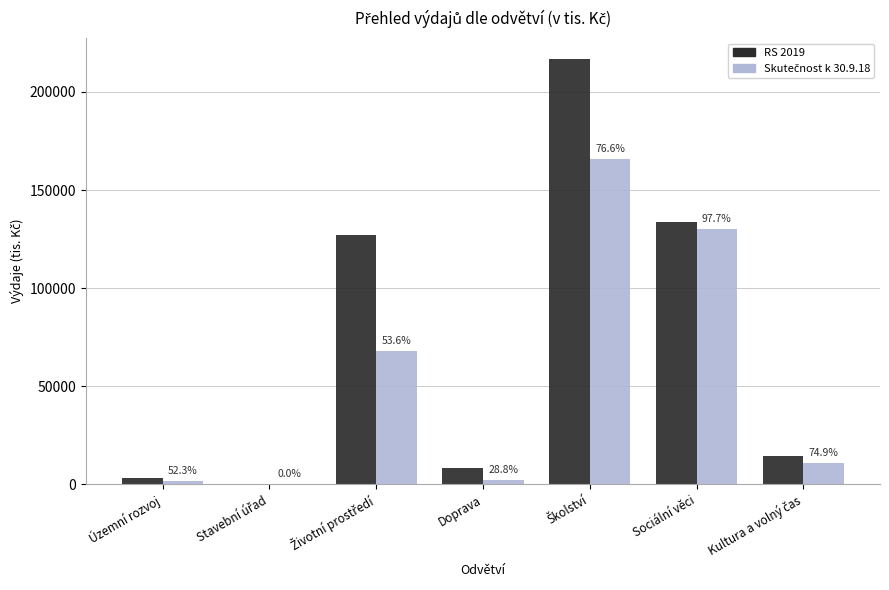

What is the total value across all series at Územní rozvoj?

5093